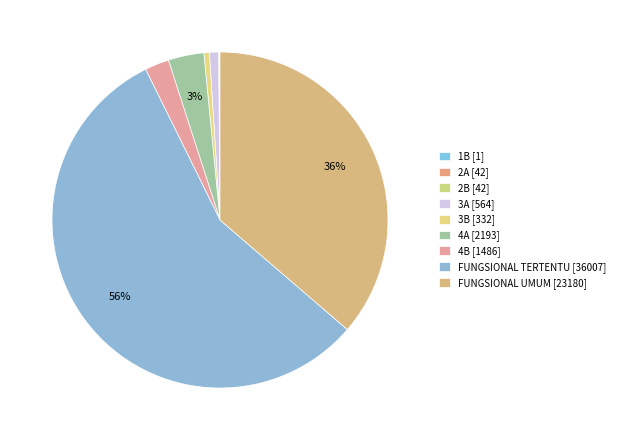

Is it true that 2B is 0% of the pie?

True